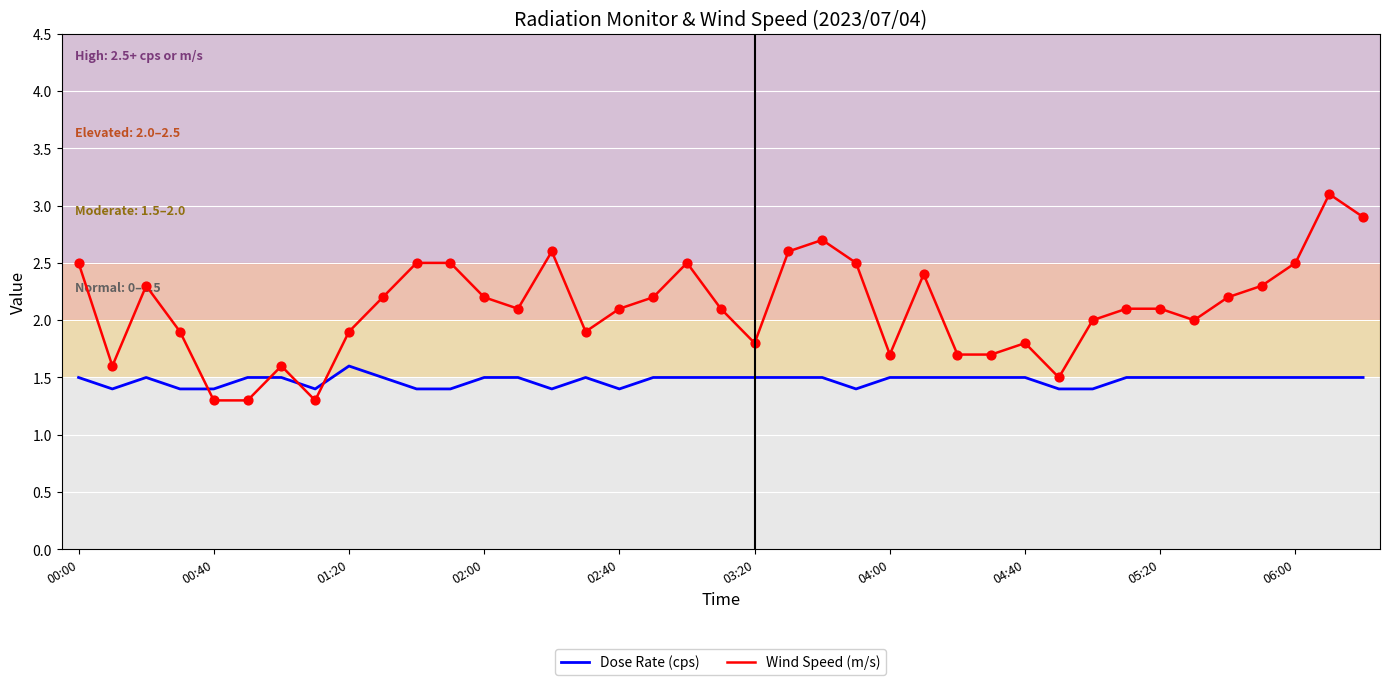

Which series has the largest total across all categories?

Wind Speed (m/s)